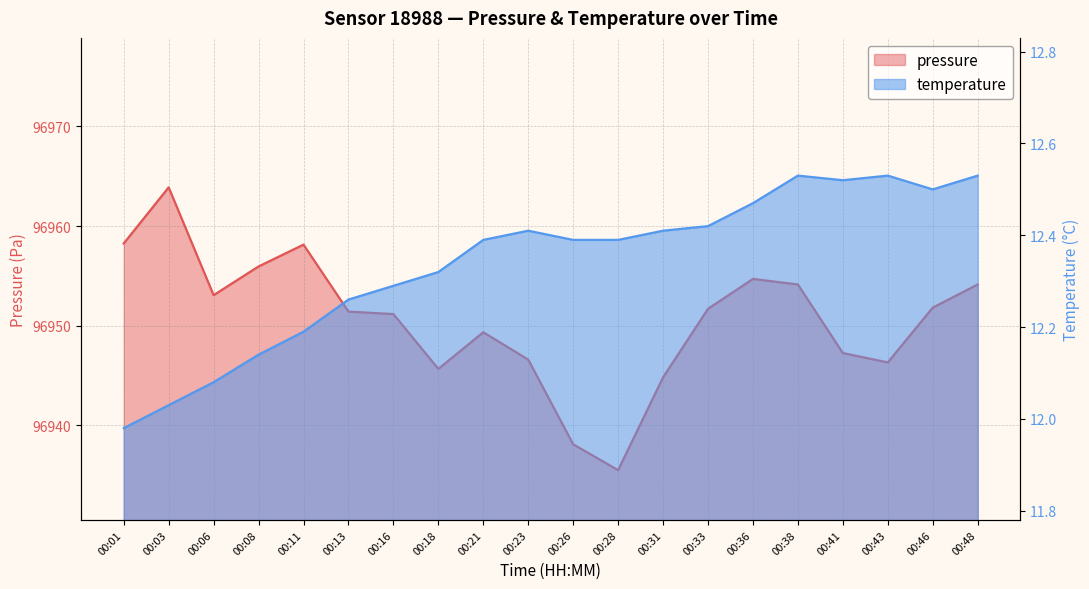

What is the total value across all series at 00:18?

96958.0